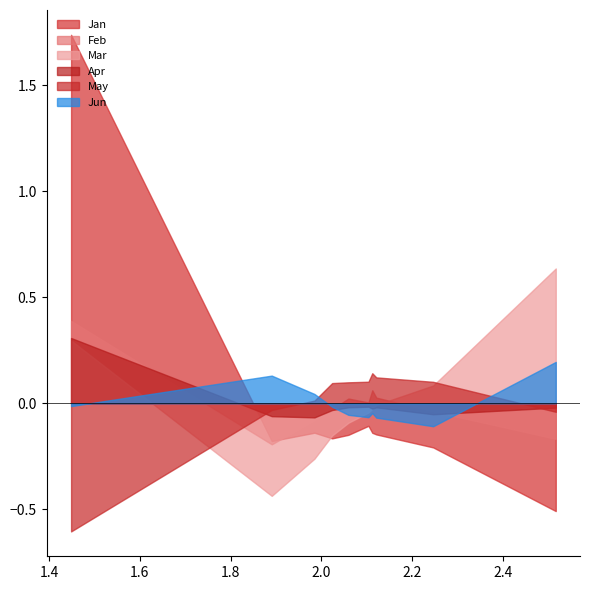

What is the difference between the second highest and minimum values in the Mar series?

0.7